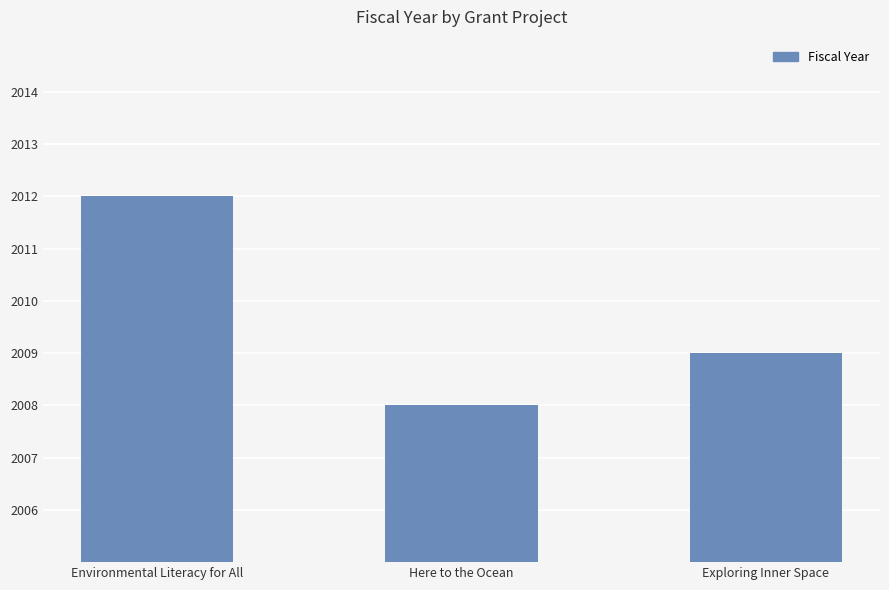

Read the value at Exploring Inner Space.

2009